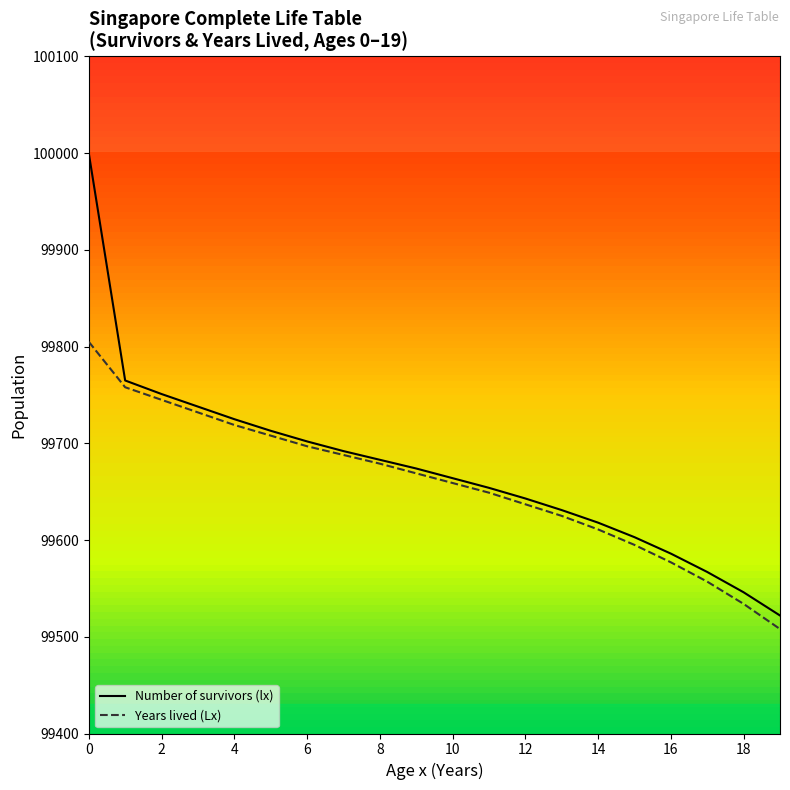

What is the spread (max minus min) of values at 14?

7